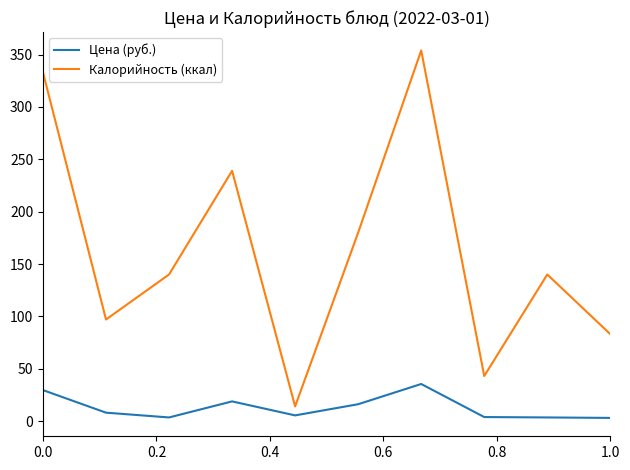

Which series has the largest total across all categories?

Калорийность (ккал)